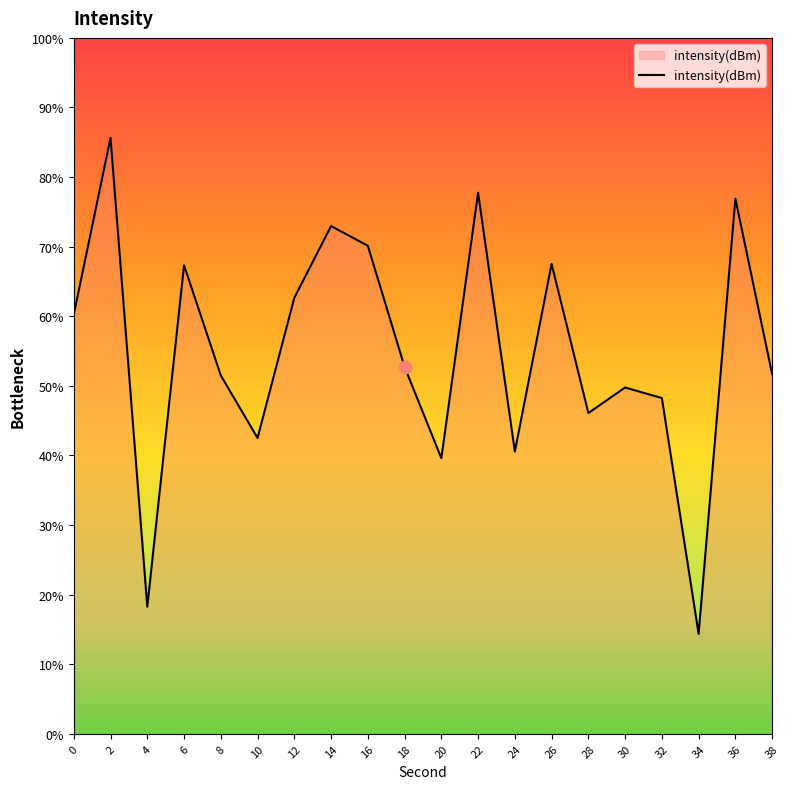

What is the change in value from 20 to 38?

+4.2